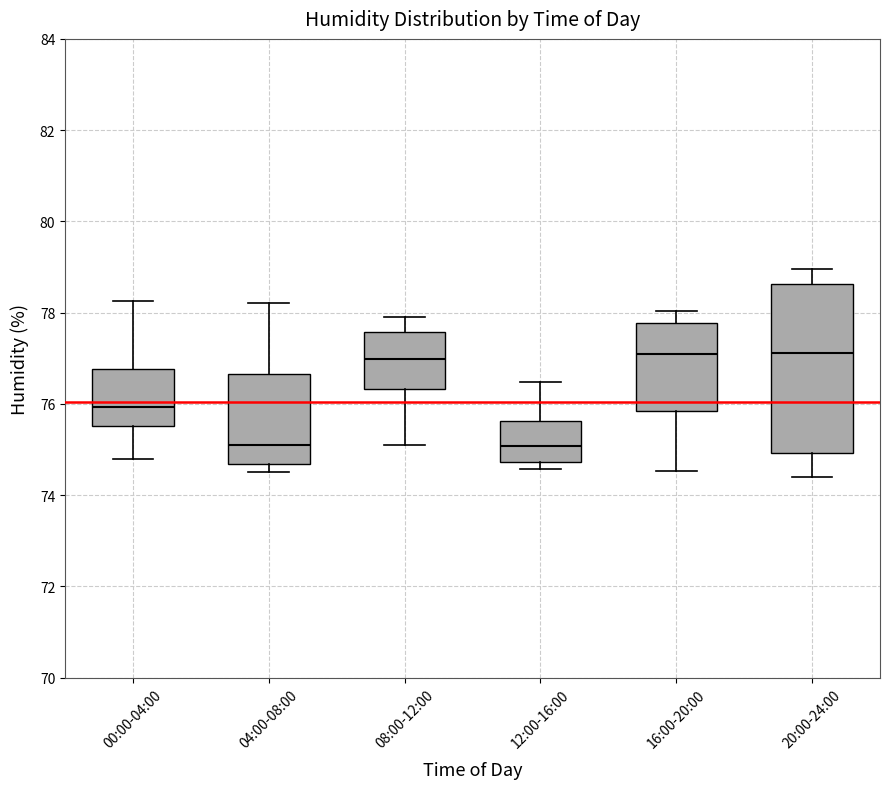

Comparing the boxes themselves (not the whiskers), which one is the tallest?

20:00-24:00